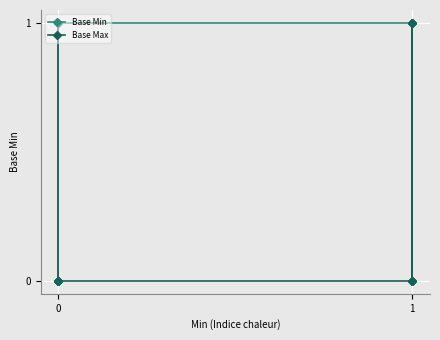

How many values in Base Max are above zero?

3